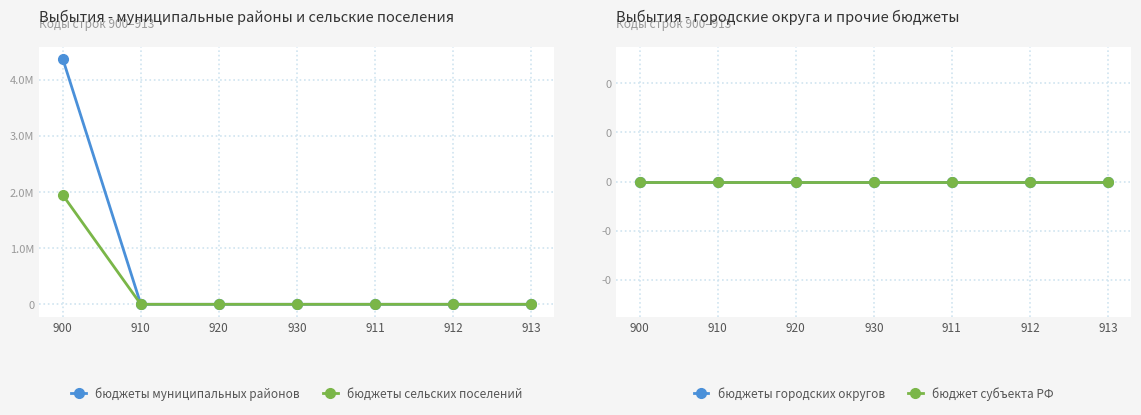

True or false: бюджеты городских округов and бюджеты сельских поселений intersect in this chart.

False